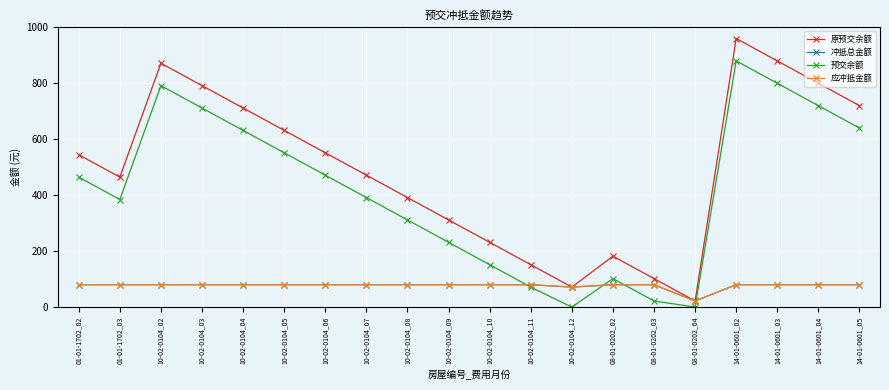

What is the label of the 15th point from the left?

08-01-0202_03